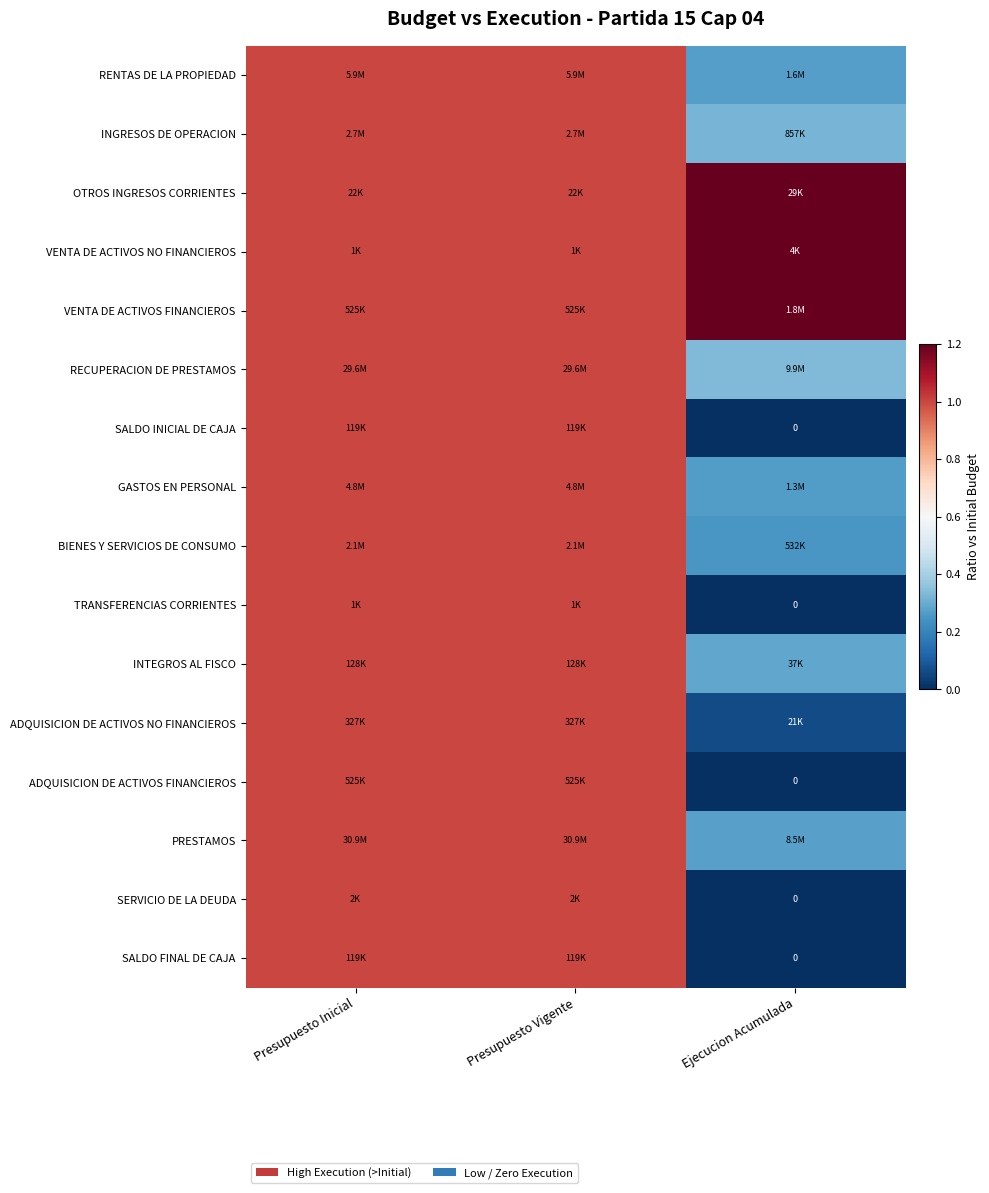

What is the sum of the TRANSFERENCIAS CORRIENTES values at Ejecucion Acumulada and Presupuesto Inicial?

1.0